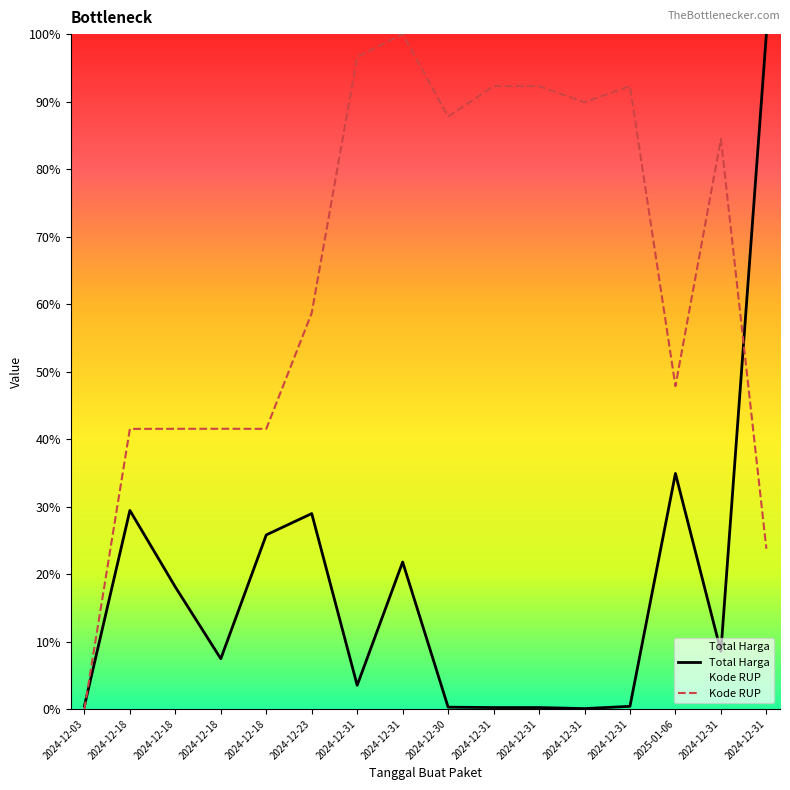

How many data points in Total Harga are less than 8?

8